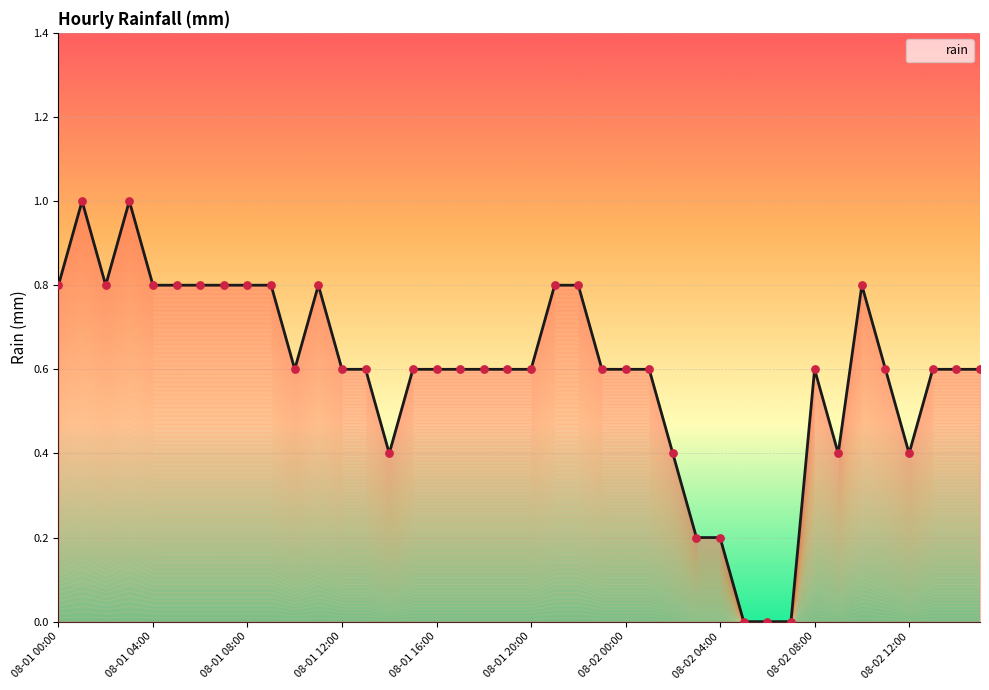

What is the change in value from 22 to 23?

-0.2